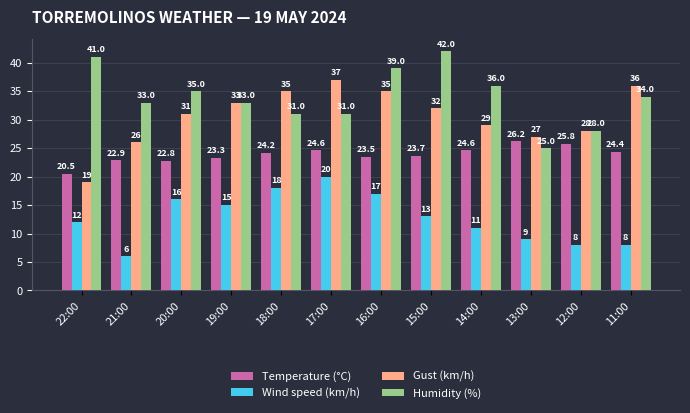

At which label does Gust (km/h) first exceed 32?

19:00